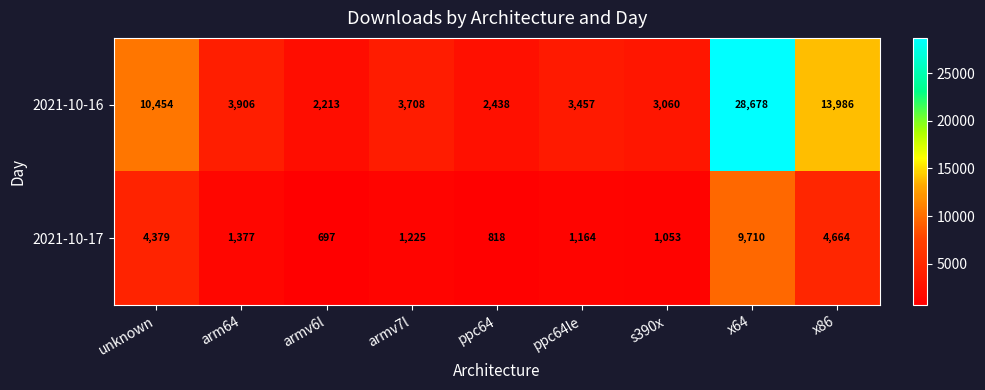

The value of 2021-10-17 at s390x is 400. True or false?

False